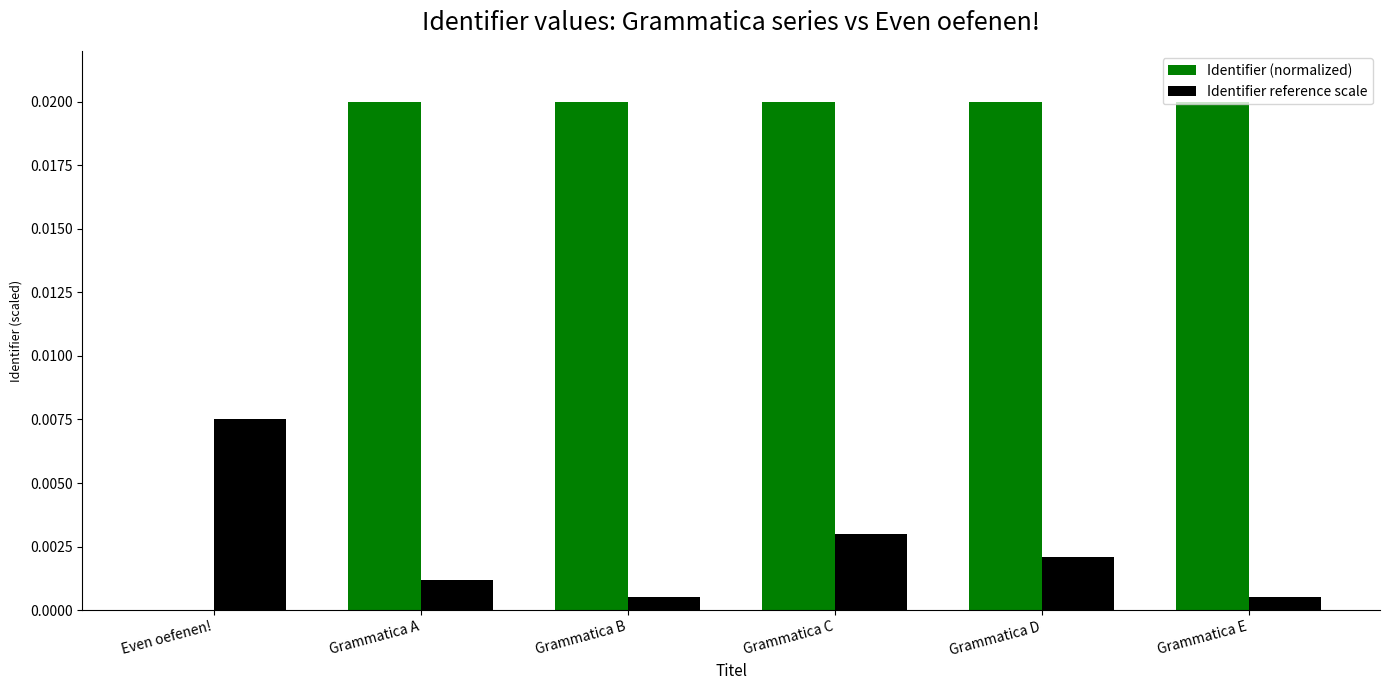

True or false: Identifier reference scale has a value of 0.0 at Grammatica A.

True